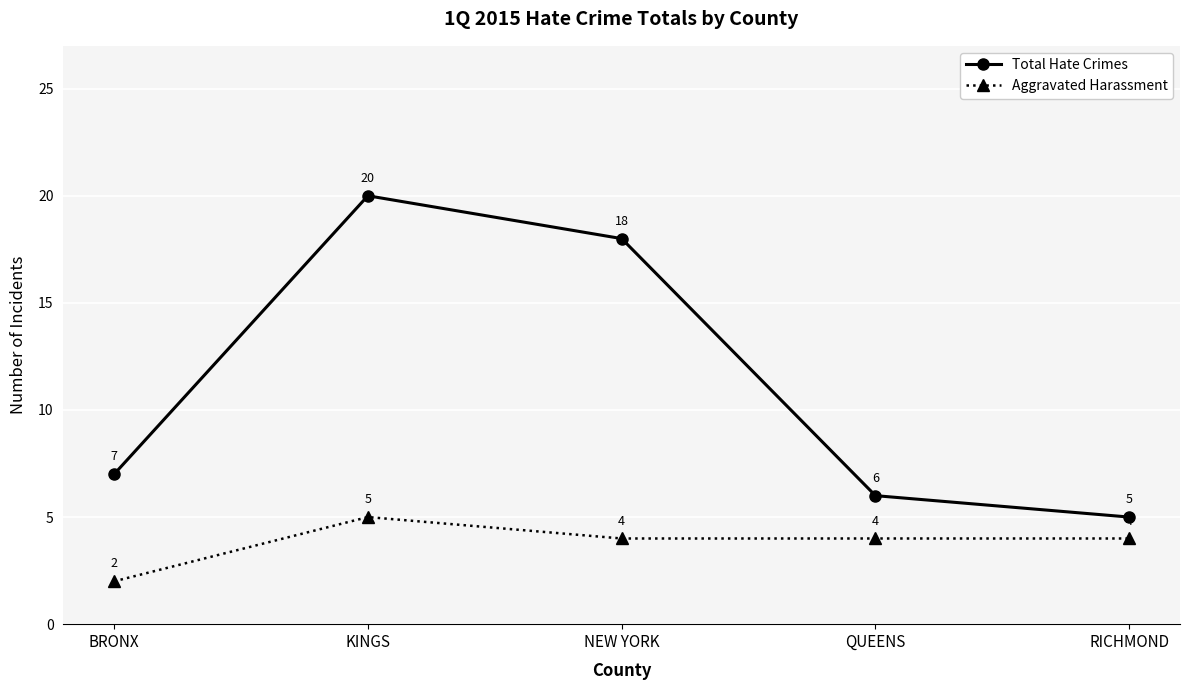

True or false: Total Hate Crimes and Aggravated Harassment cross at least once.

False